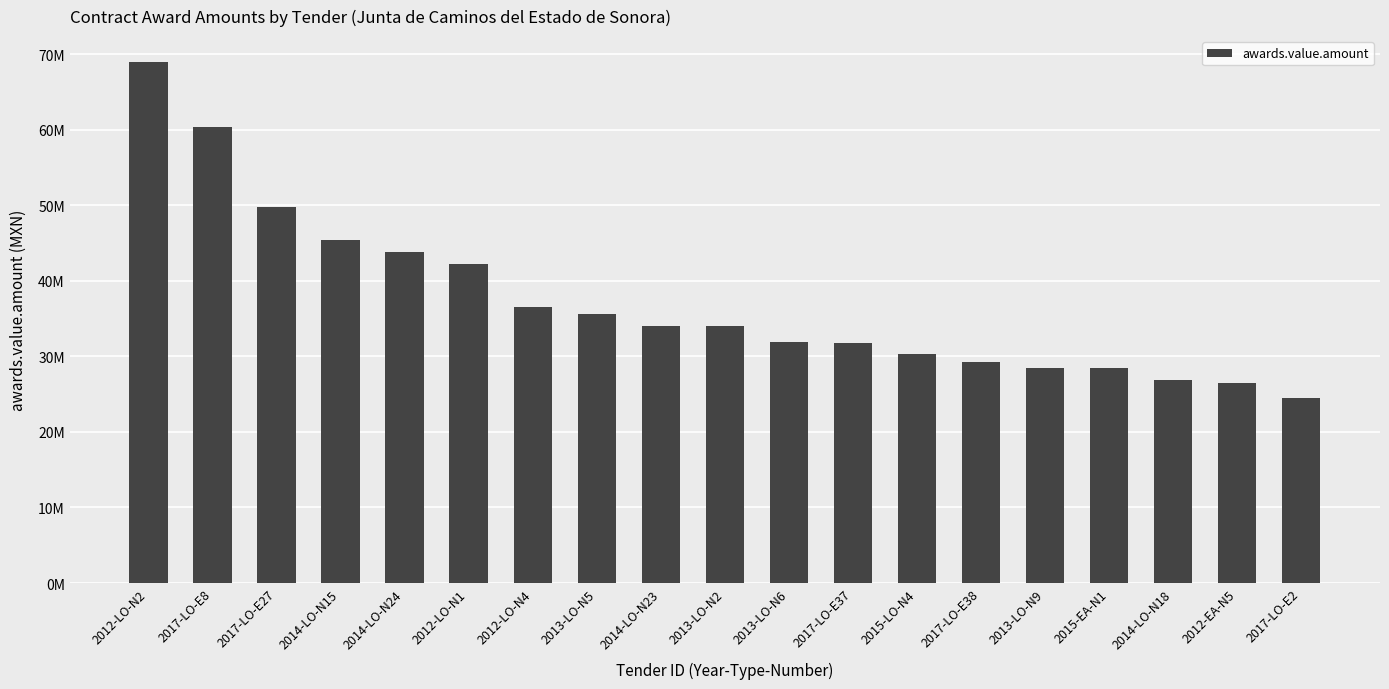

At which label is the value closest to 46714677?

2014-LO-N15